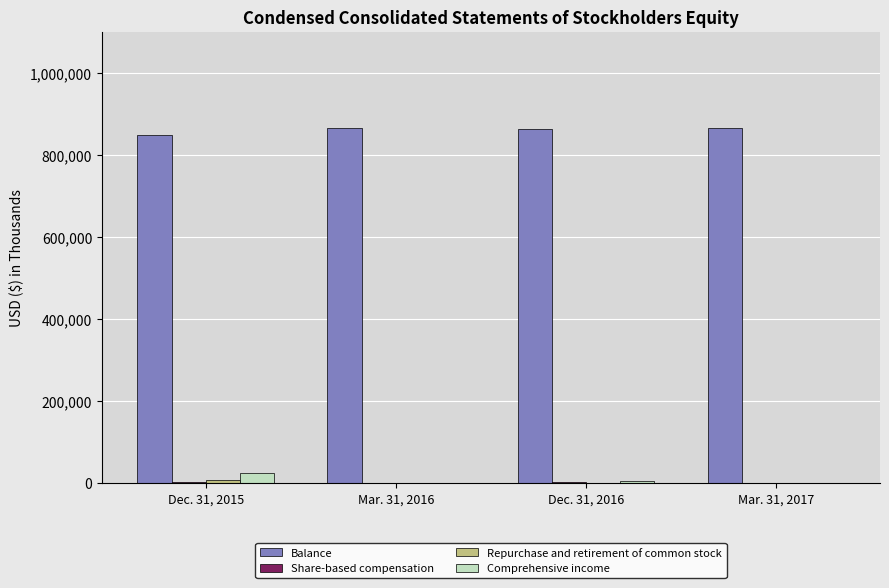

What is the sum of all Comprehensive income values?

27850